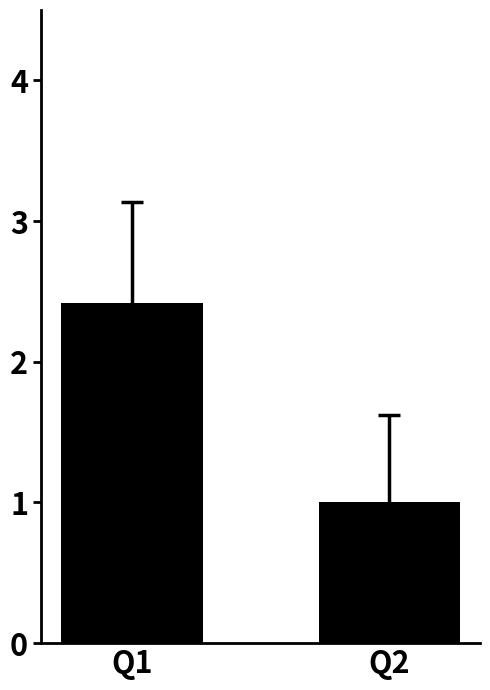

How many values are between 1 and 2?

1